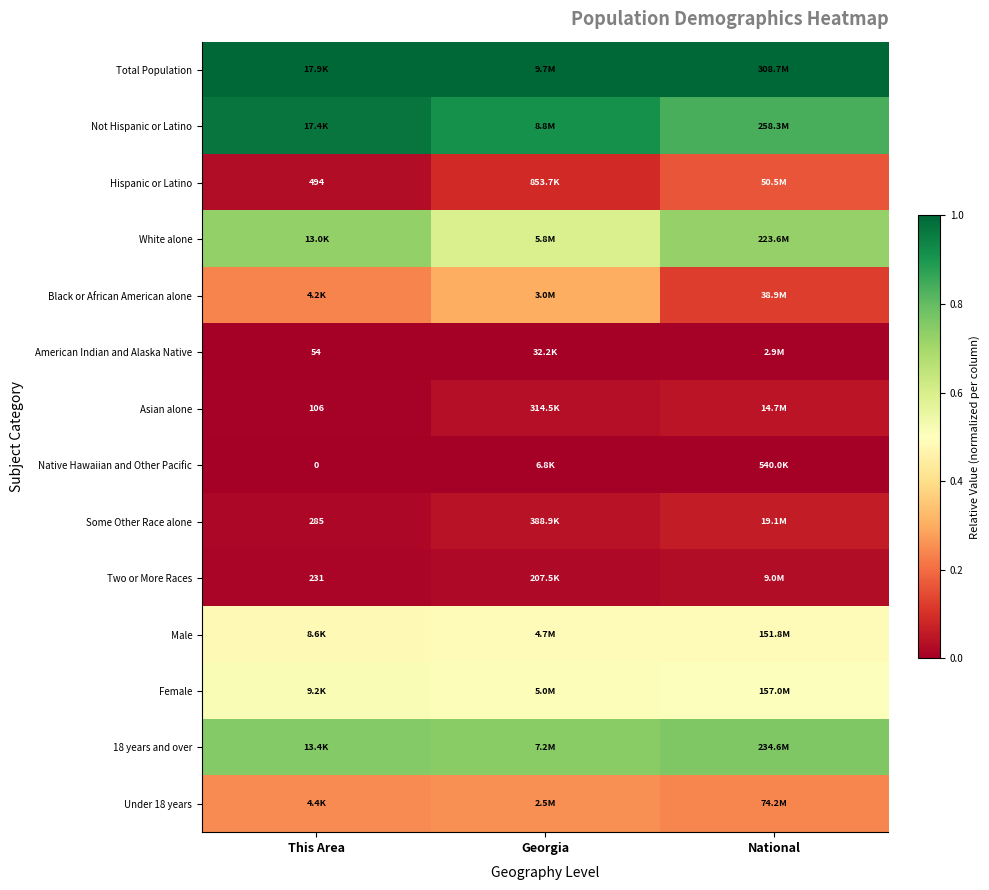

Is the value of Male at Georgia greater than the value of Native Hawaiian and Other Pacific at This Area?

Yes